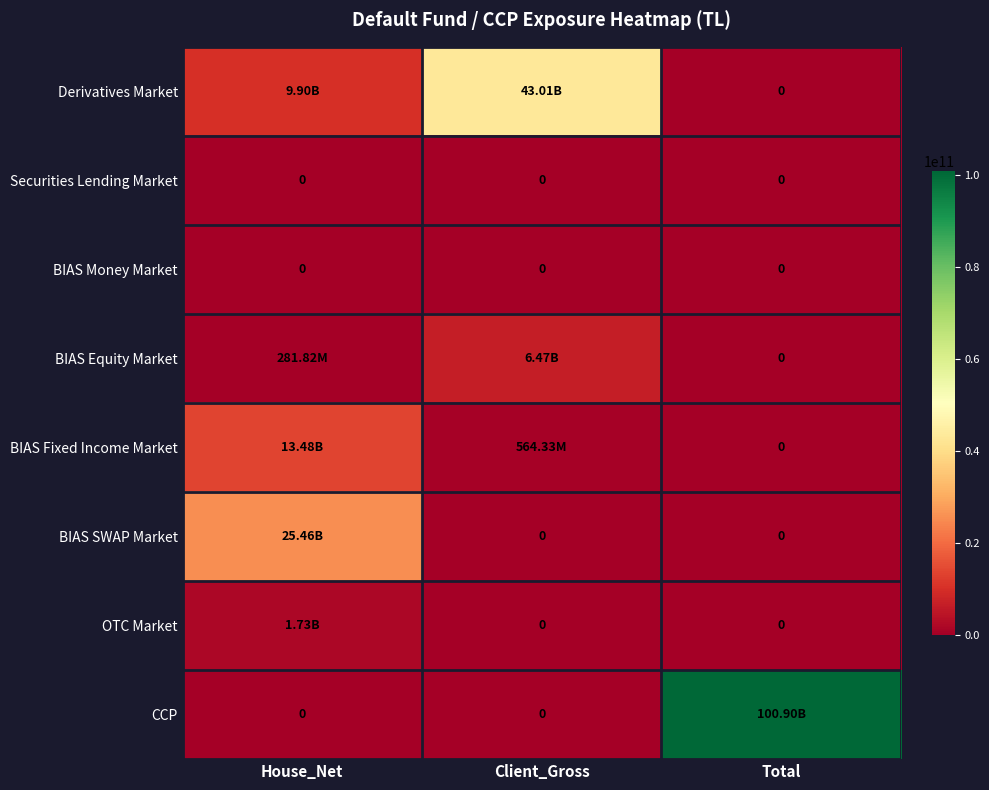

How many categories are shown in the chart?

3